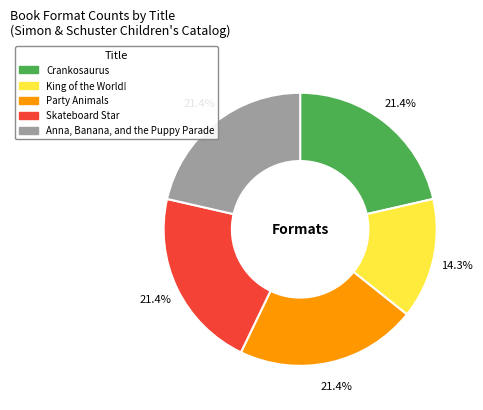

What is the smallest slice in the pie chart?

King of the World!